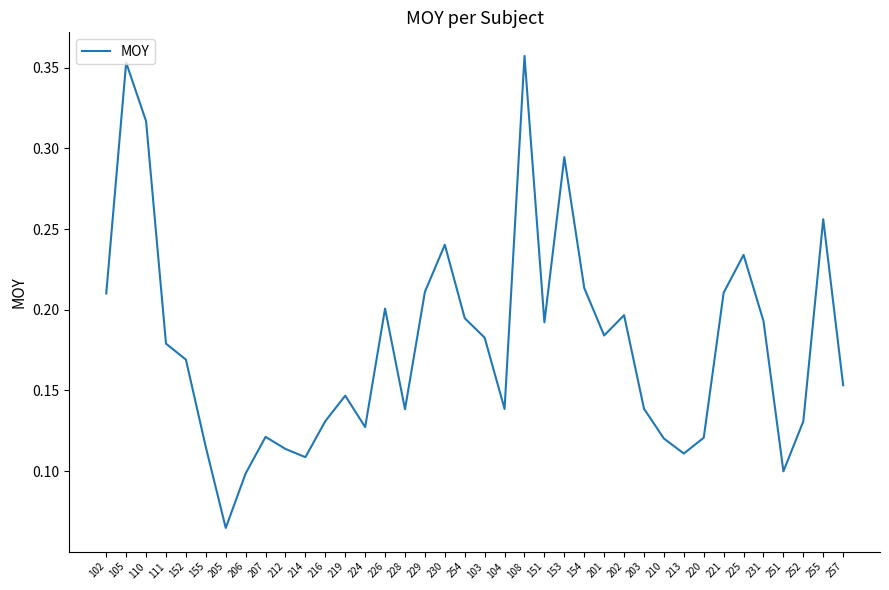

True or false: the data shows 0.0 at 216.

False